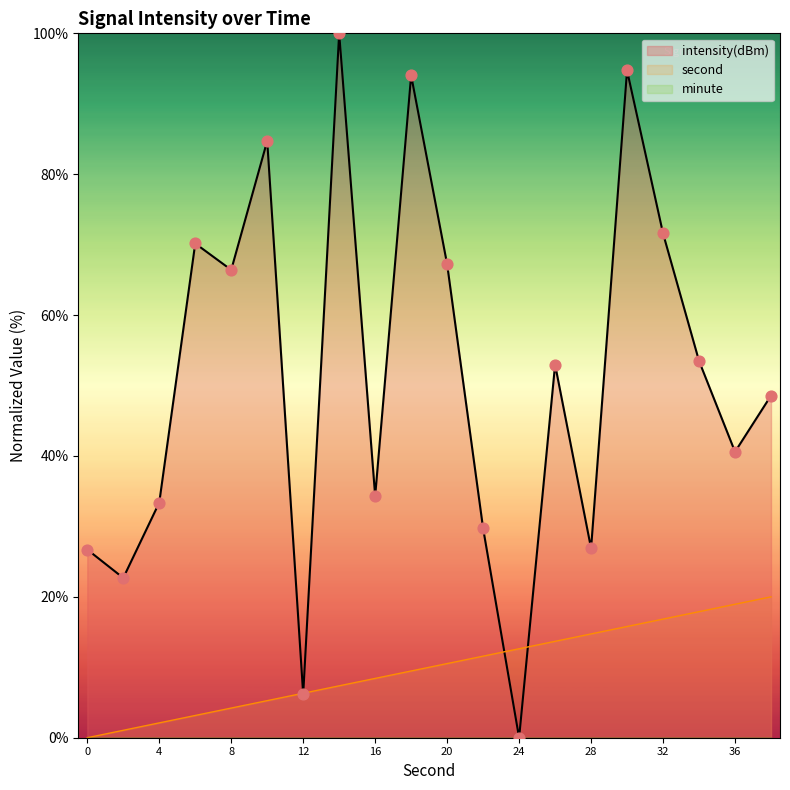

Is the value of second at 10 greater than the value of intensity(dBm) at 14?

No